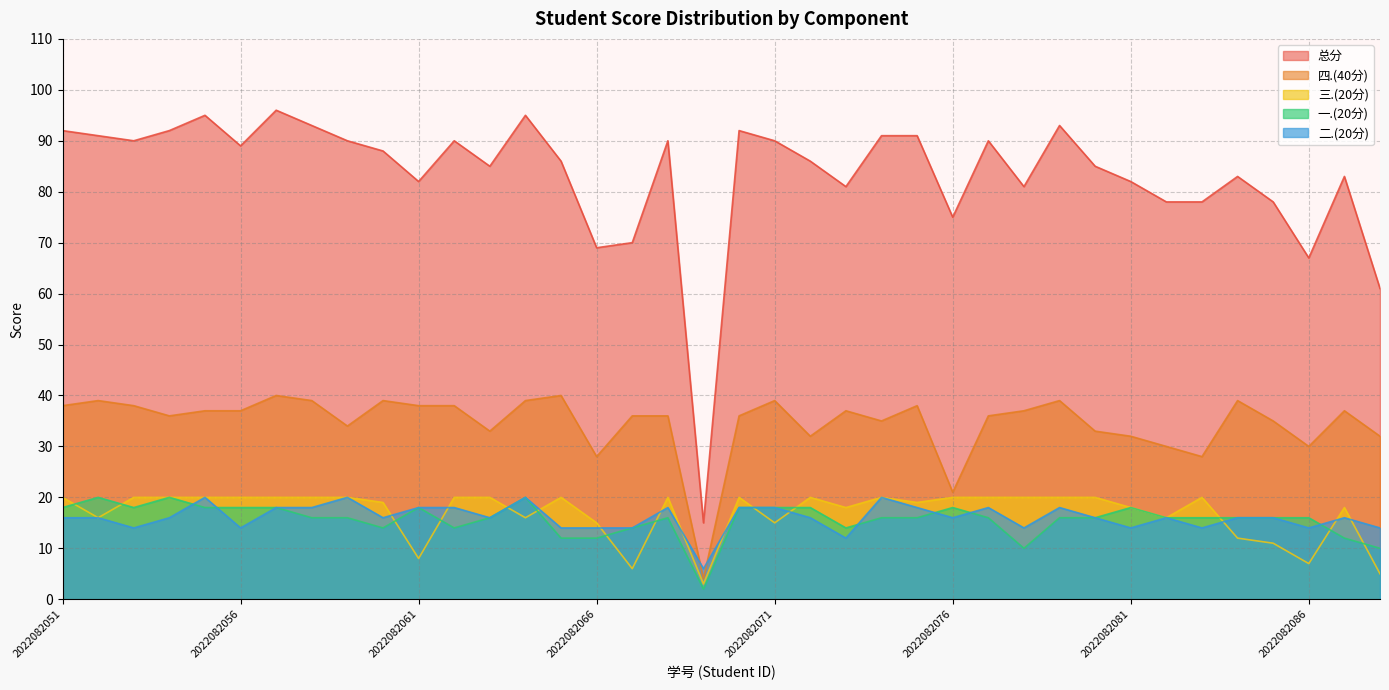

True or false: 三.(20分) has more than 1 interior local peaks.

True